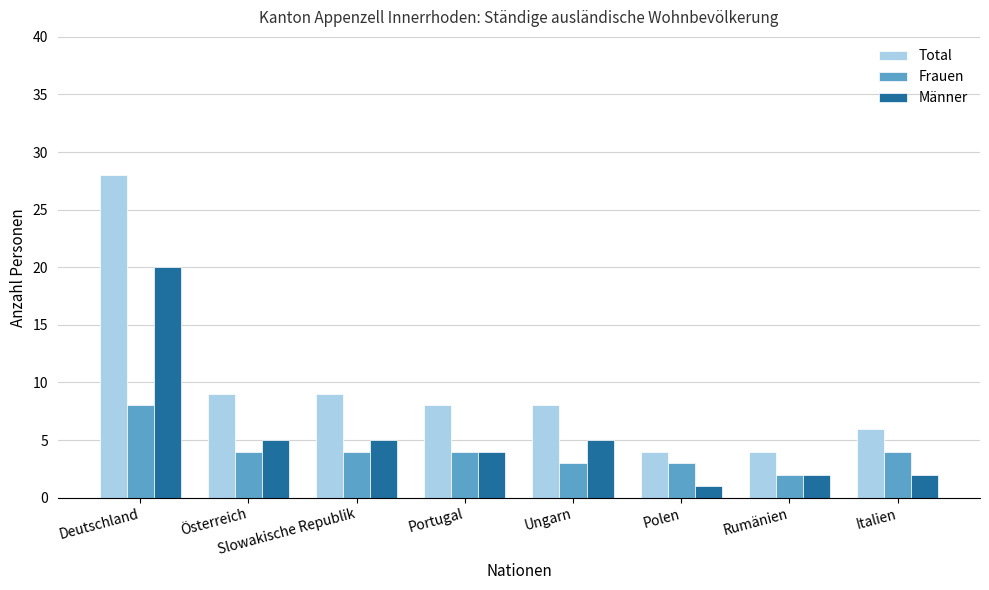

What is the difference between the maximum and second lowest values in the Total series?

24